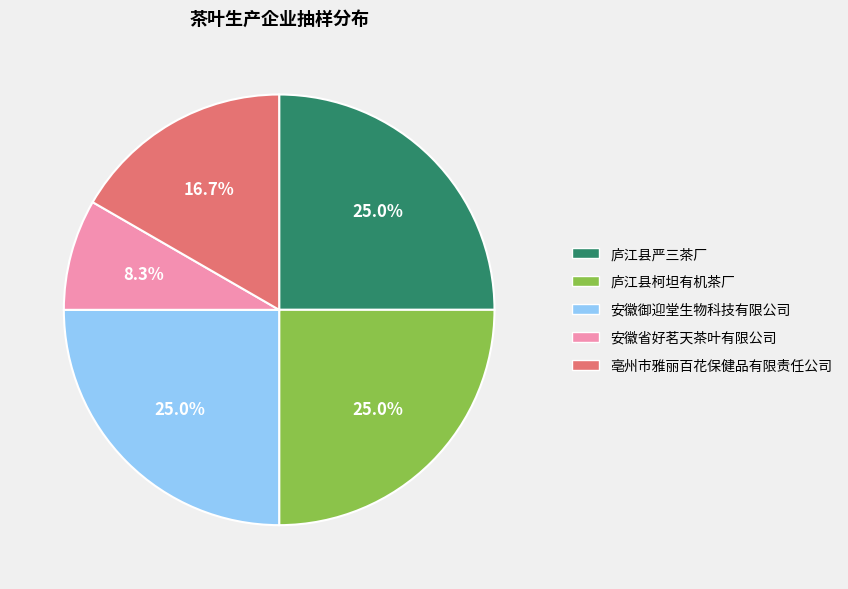

How many segments does this pie chart have?

5